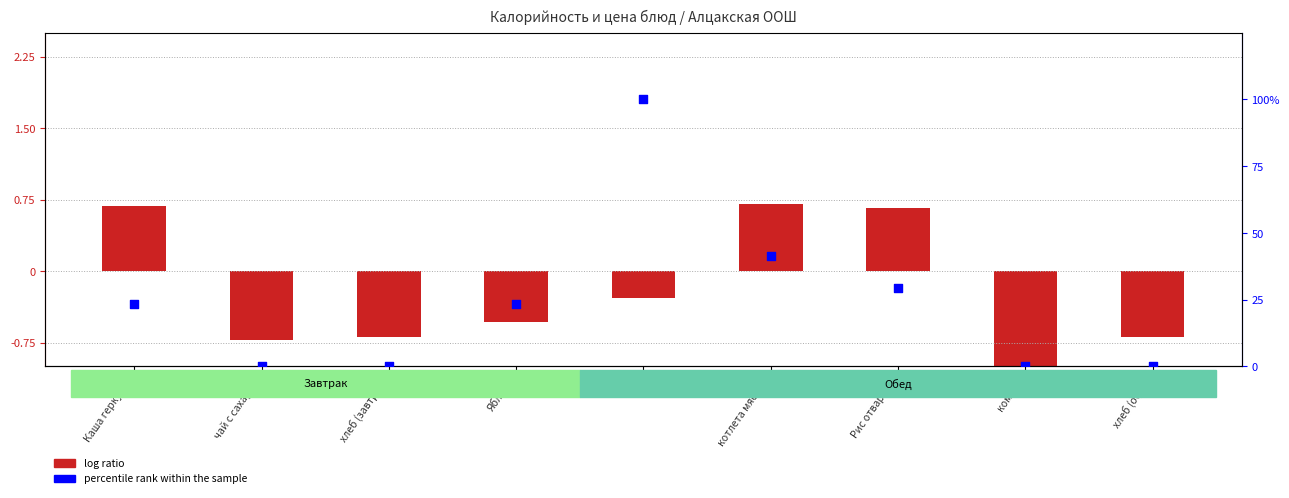

Which series reaches the maximum Y coordinate?

percentile rank within the sample